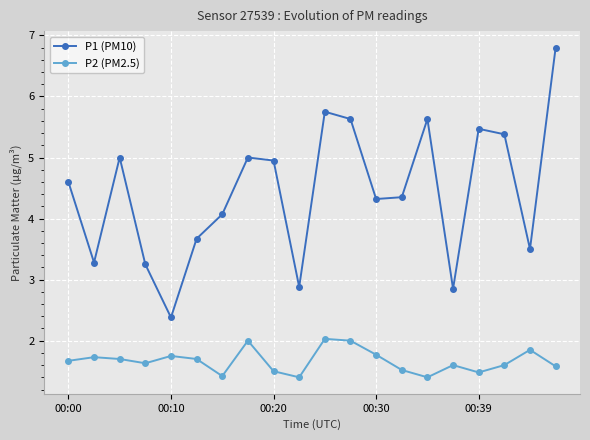

At how many categories does at least one series exceed 1?

20